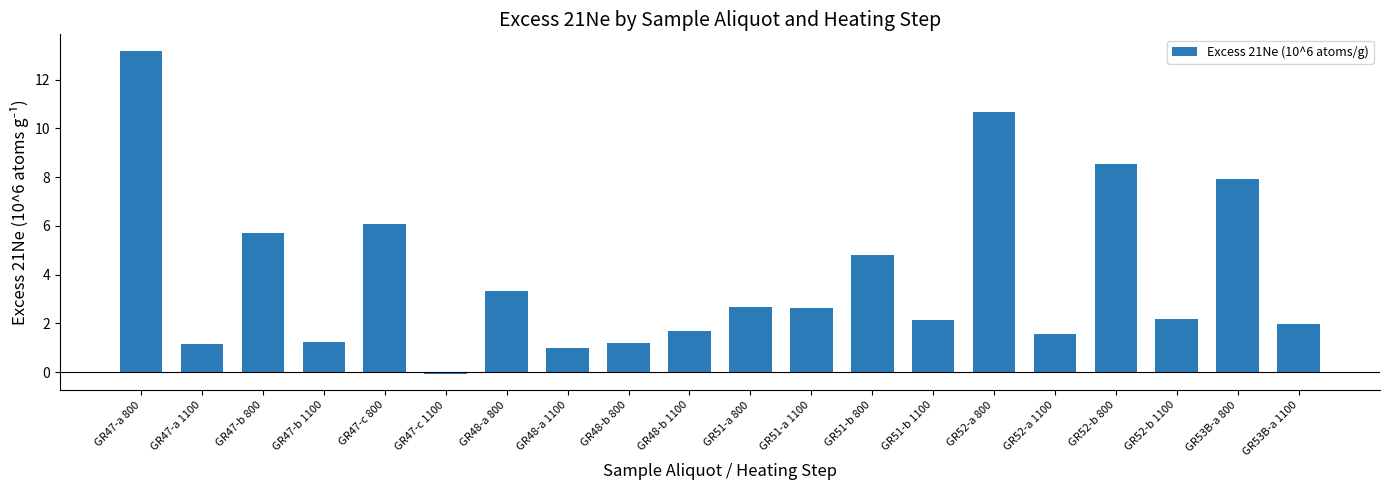

The chart shows a value of 2.7 at GR53B-a 1100. True or false?

False